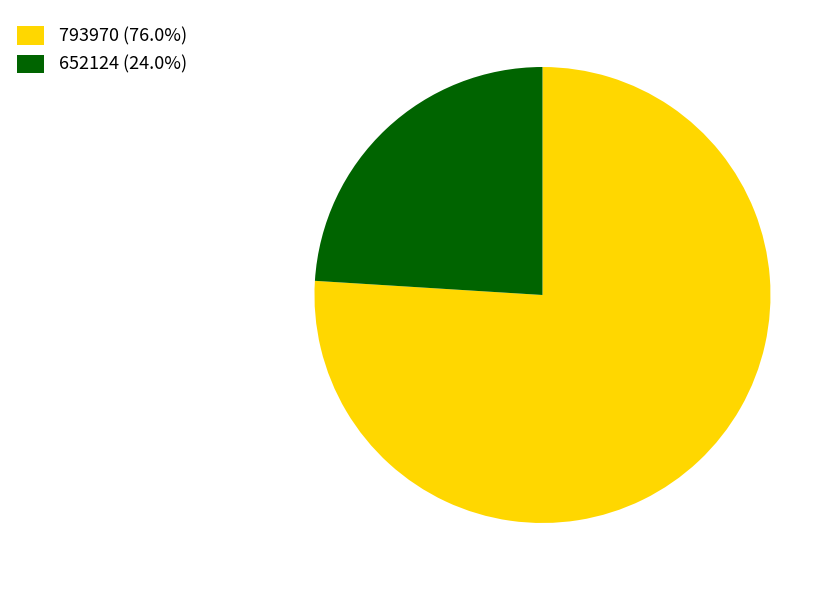

The 652124 slice represents 15% of the pie. True or false?

False